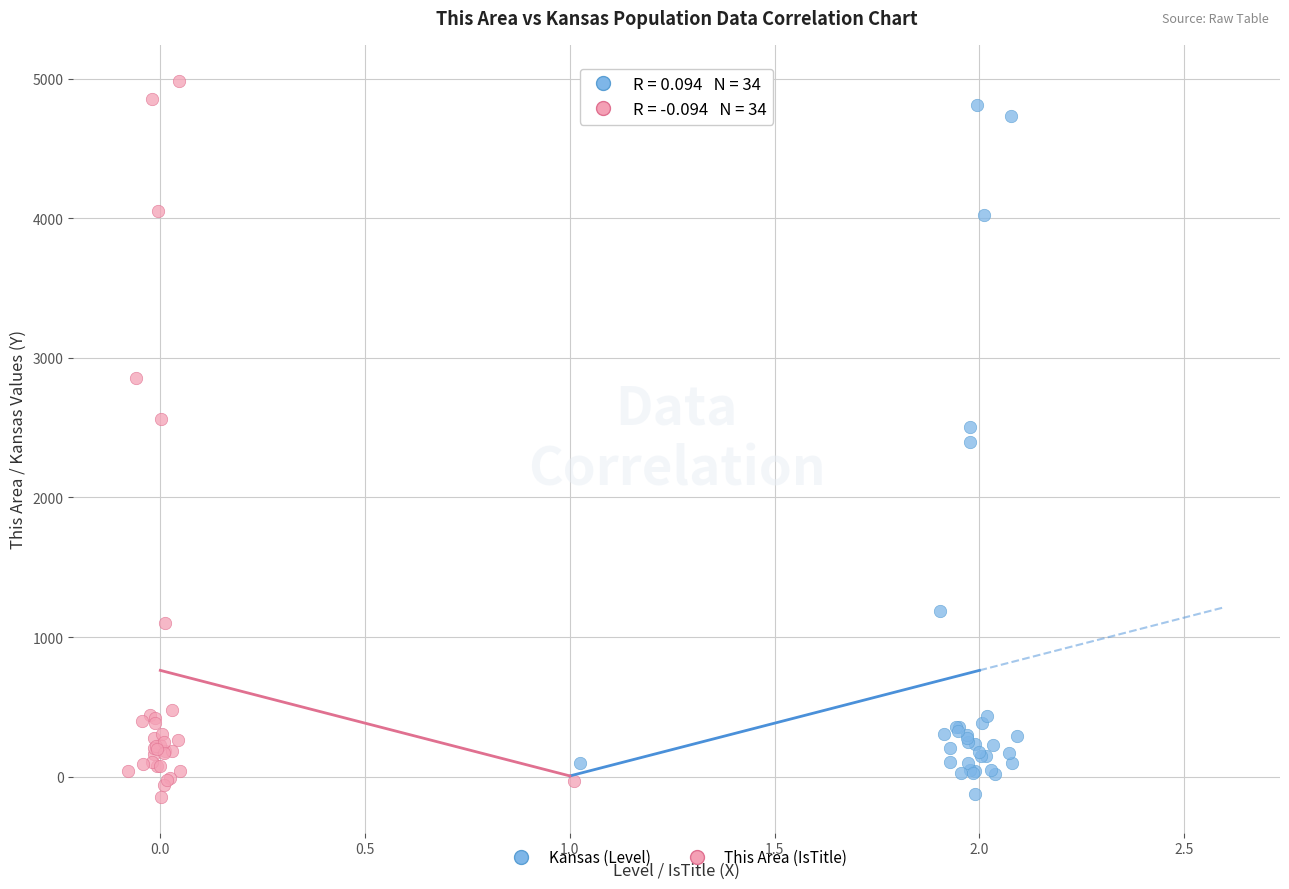

What are all the series names shown in the legend?

Kansas (Level), This Area (IsTitle)